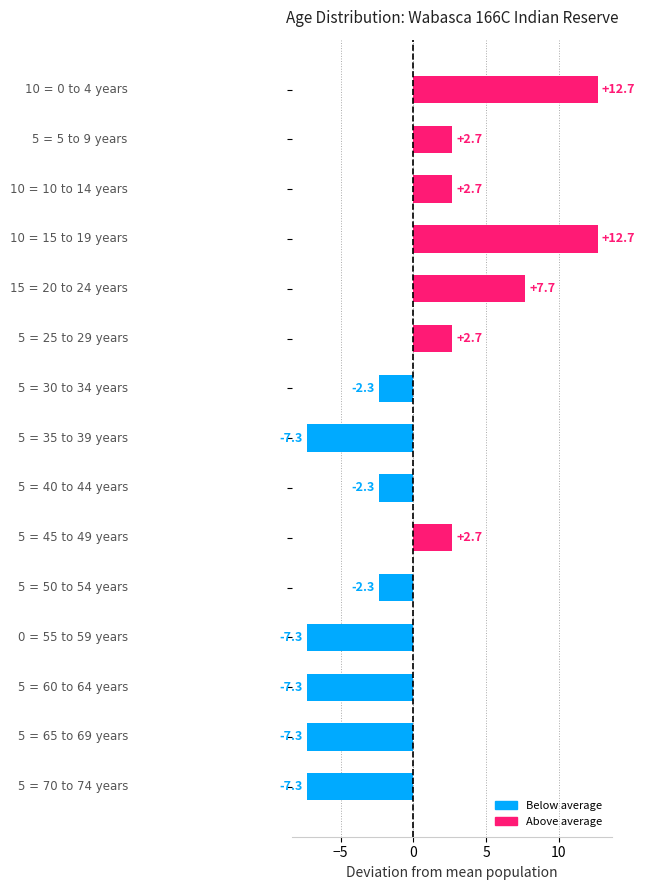

What is the difference between the maximum and minimum values?

20.0